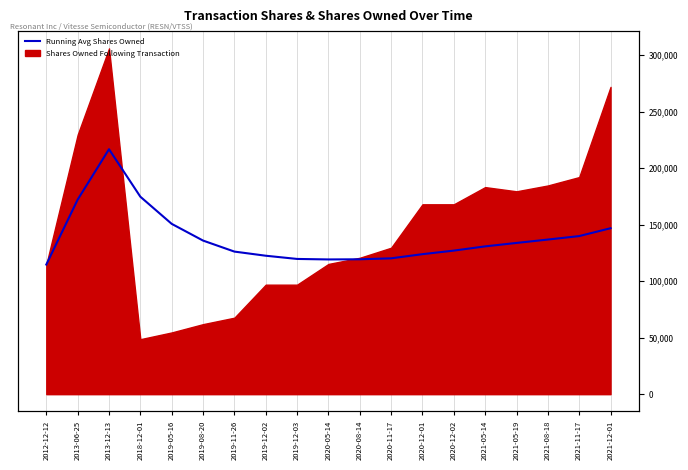

Where is the data nearest to the value 165671?

2013-06-25